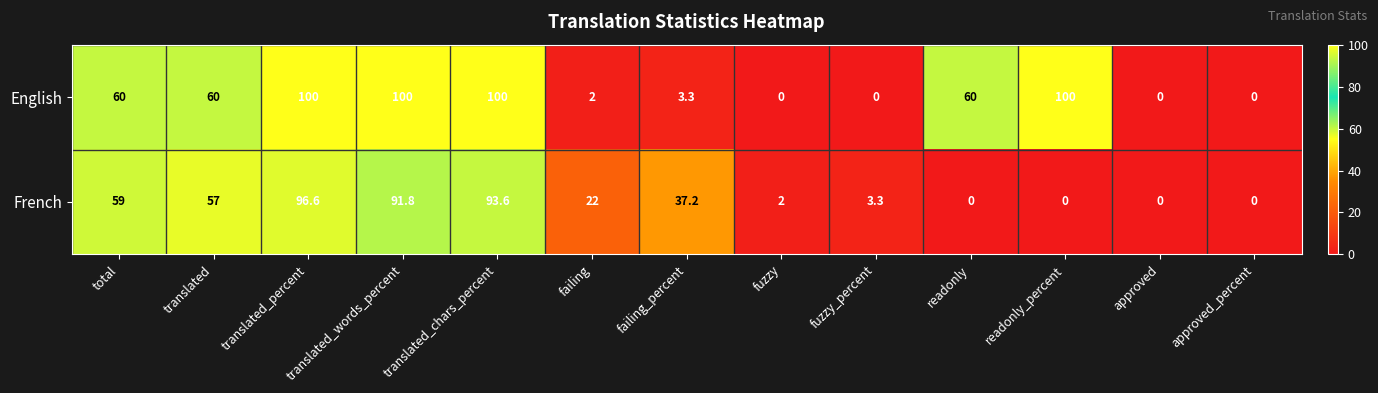

Is it true that English equals 100.0 at translated_chars_percent?

True